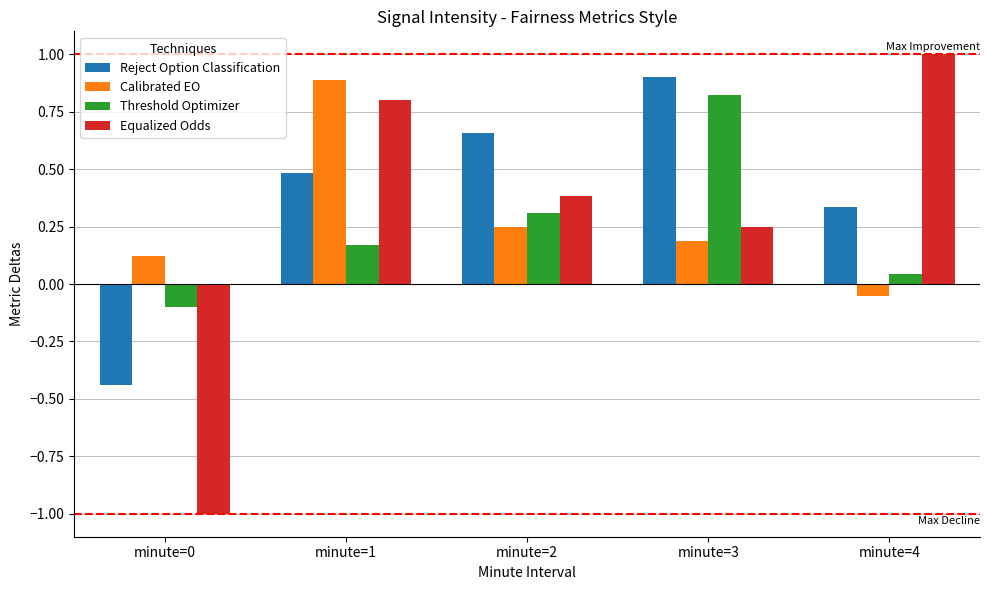

What is the value of the Calibrated EO bar at the 1st from the left?

0.1